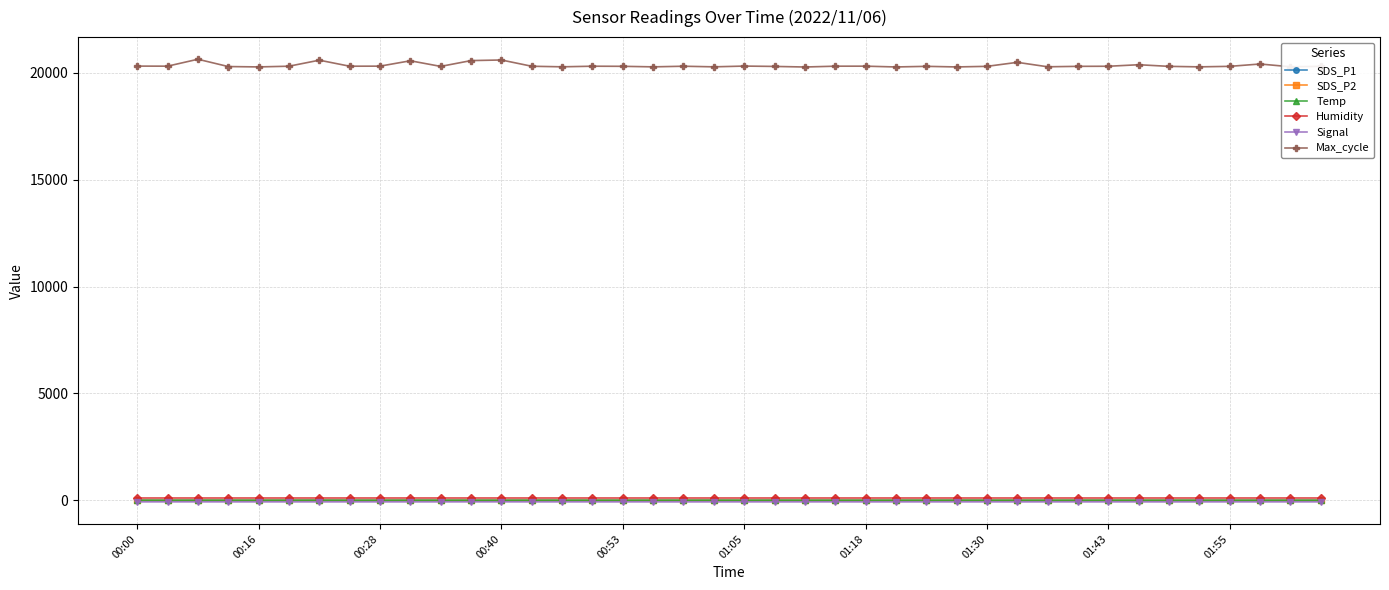

True or false: SDS_P2 and Max_cycle cross at least once.

False